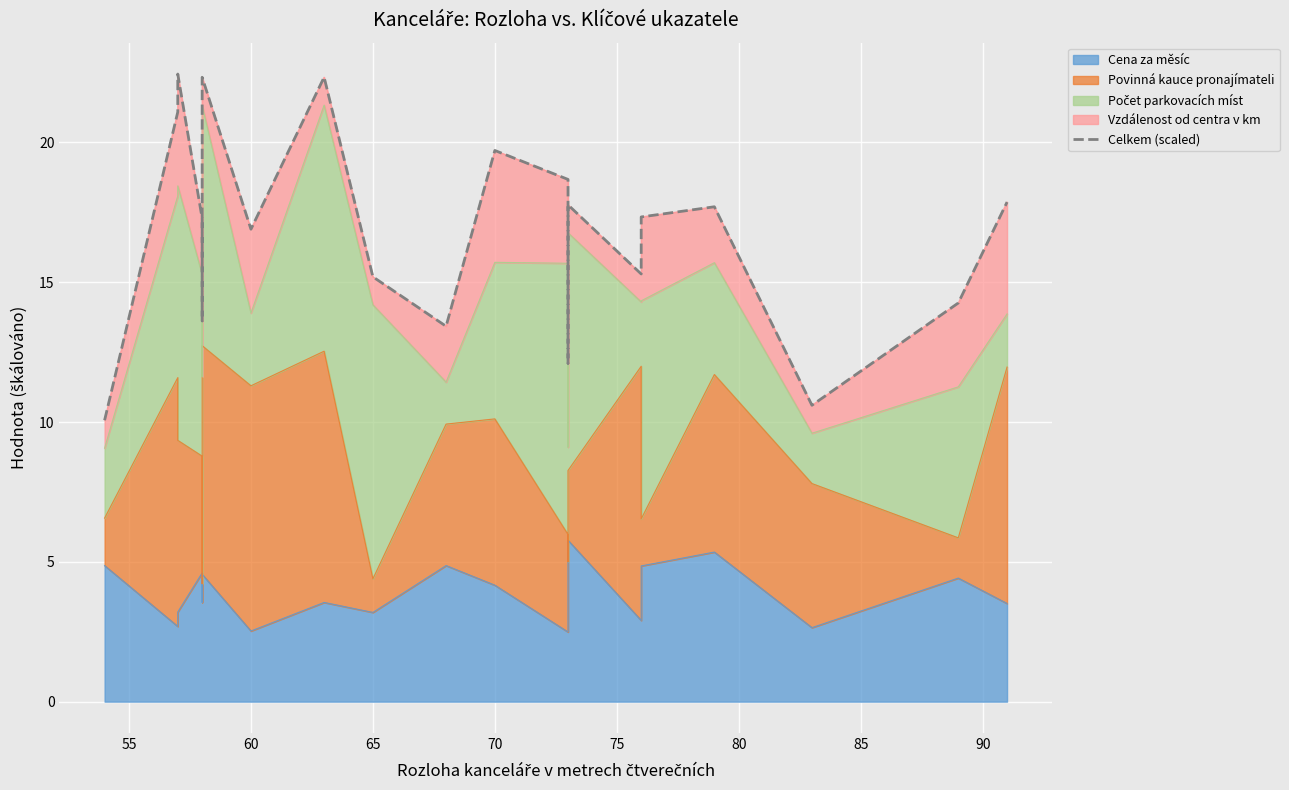

What is the difference between the second highest and minimum values?

12.3